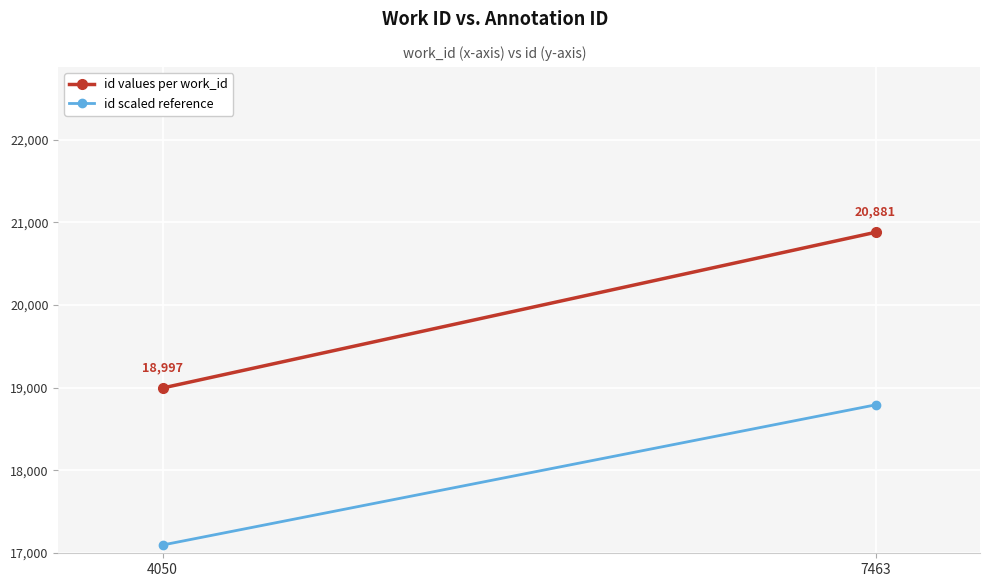

Rank the series by their average value, from lowest to highest.

id scaled reference, id values per work_id